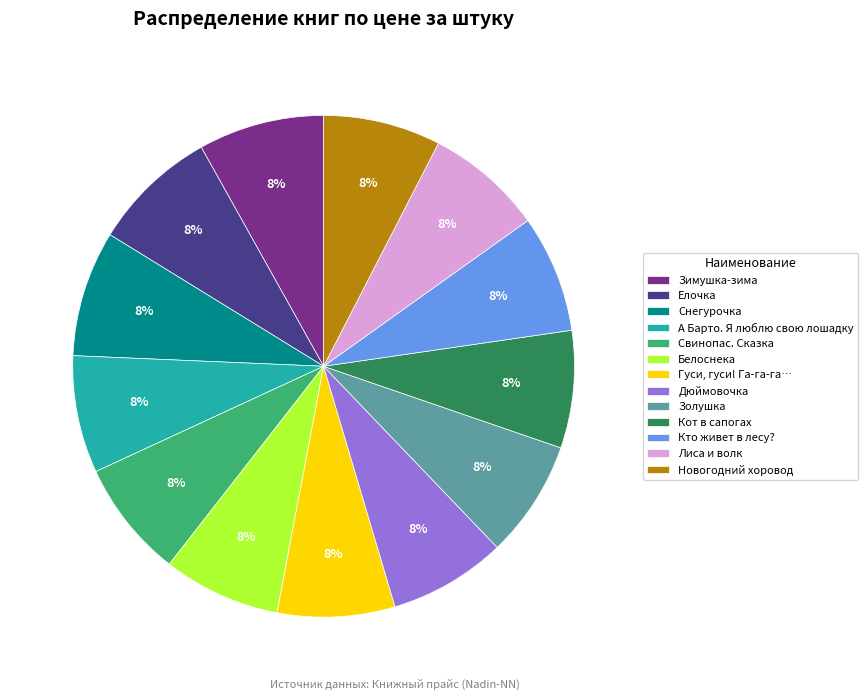

To the nearest percent, what portion does А Барто. Я люблю свою лошадку represent?

8%